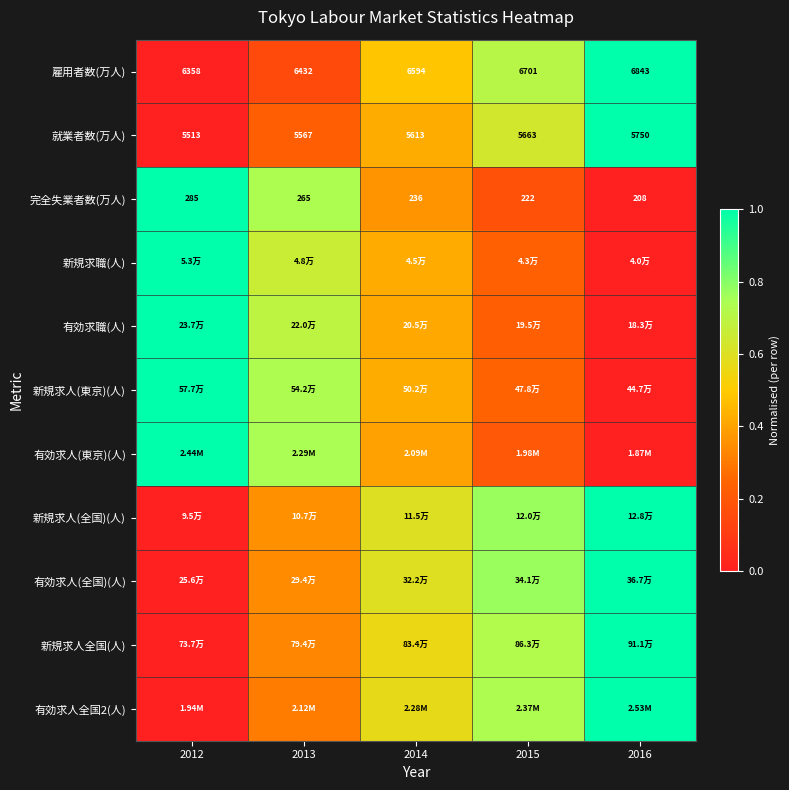

Read the 有効求人(全国)(人) value at 2013.

0.3